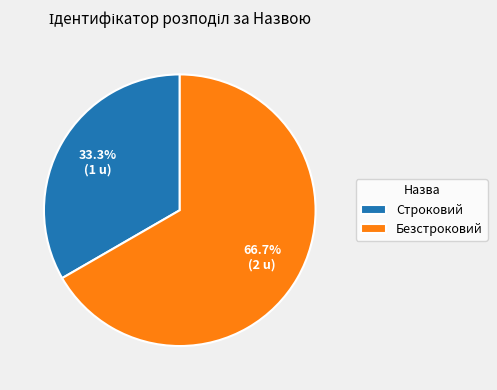

What percentage is the Безстроковий slice, to the nearest percent?

67%